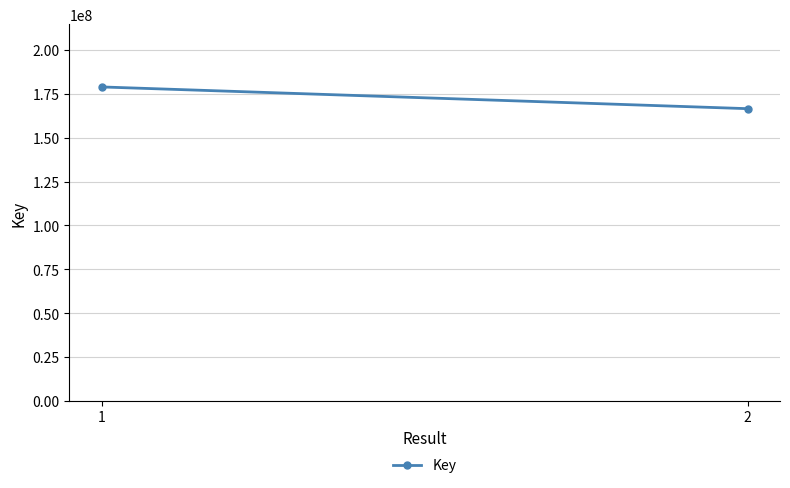

What is the value of the 1st point from the left?

178926250